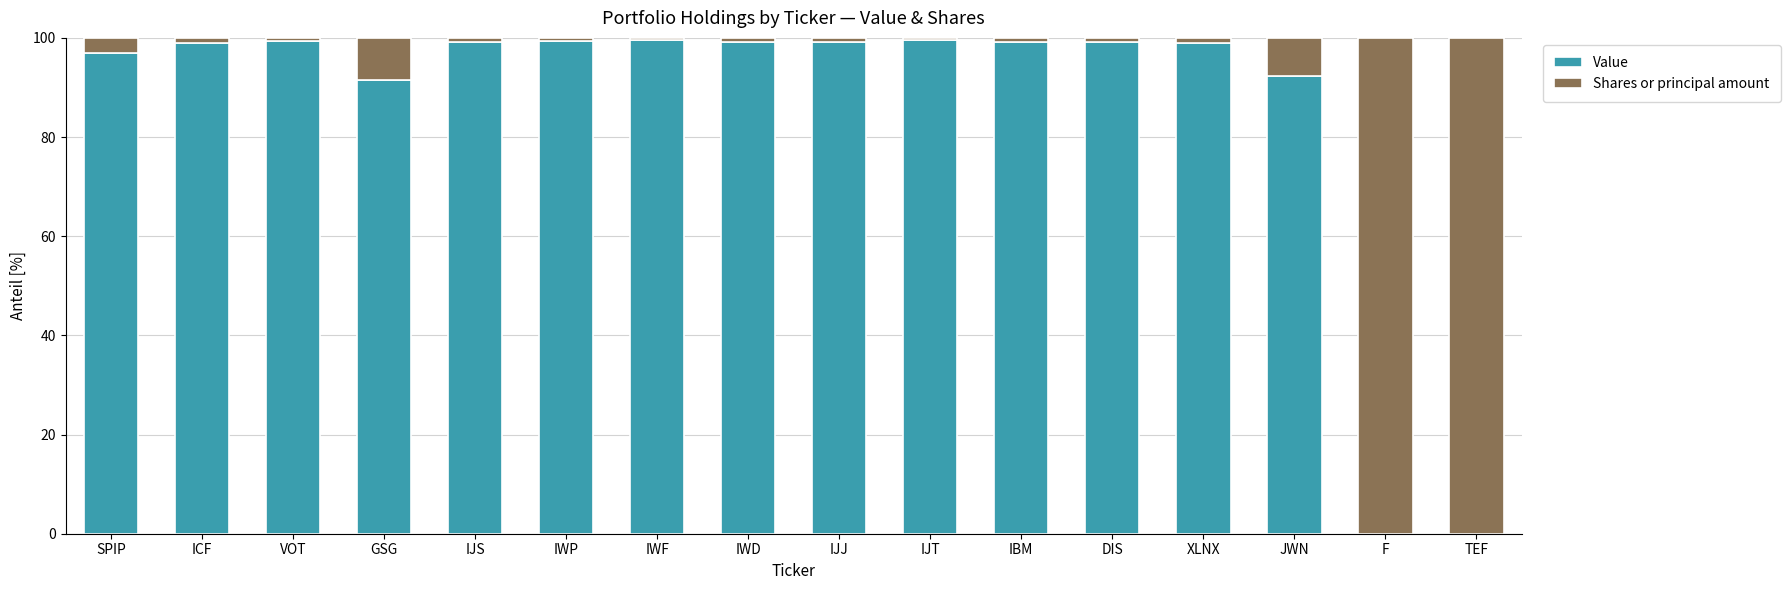

What is the maximum value for Value?

99.5